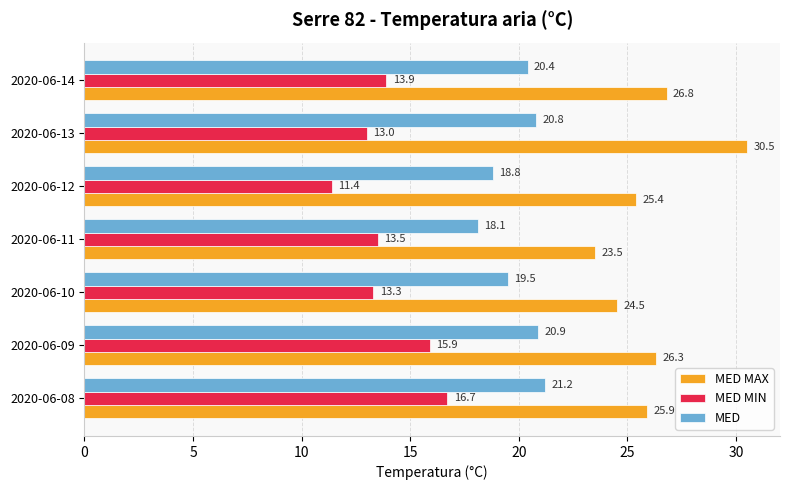

Rank the series by their average value, from highest to lowest.

MED MAX, MED, MED MIN